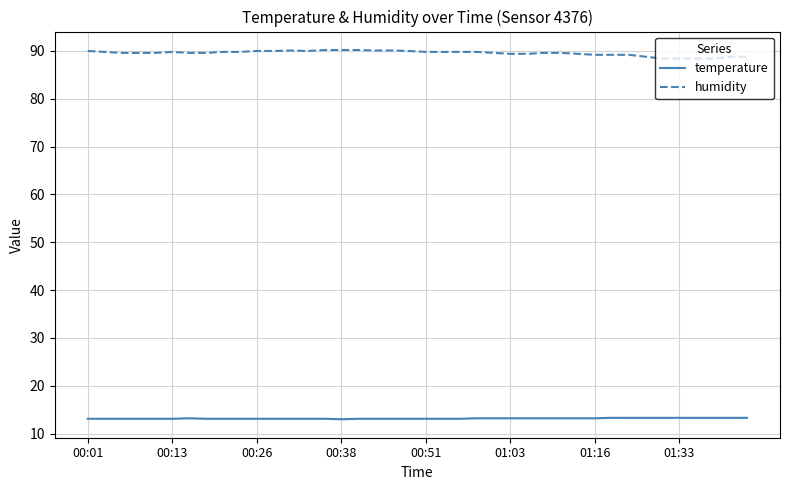

True or false: temperature and humidity cross at least once.

False